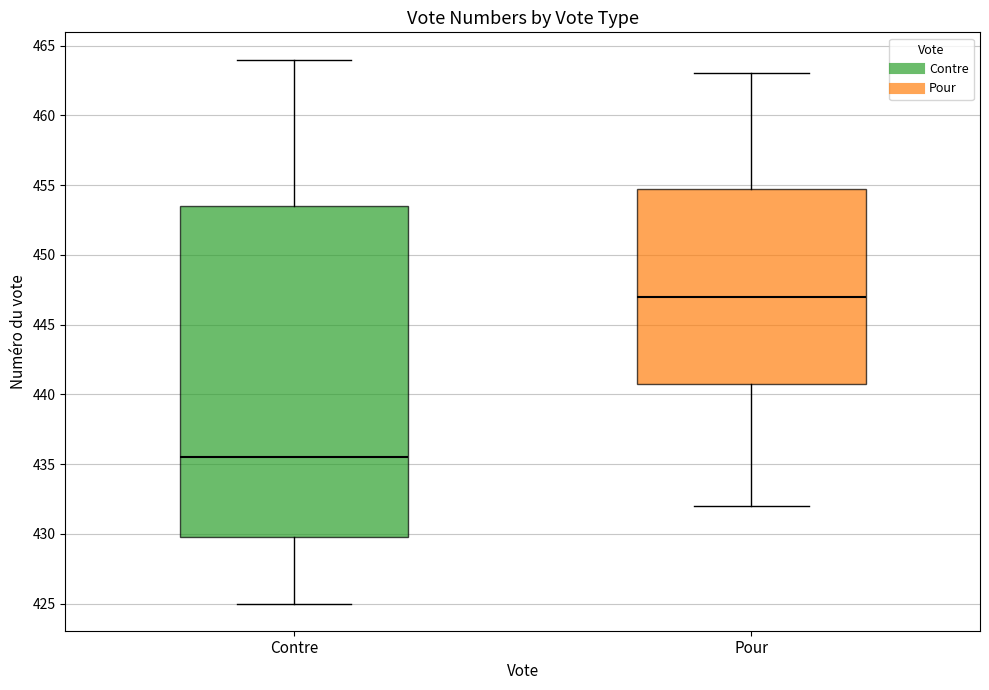

Reading left to right, read every box against the y-axis: the position of its median line, the range the box covers, and the ends of its whiskers. The values are not printed on the chart, so give them approximately, as read against the axis.

Contre: median 435.5, box 430.0 to 453.5, whiskers 425.0 to 464.0
Pour: median 447.0, box 441.0 to 455.0, whiskers 432.0 to 463.0